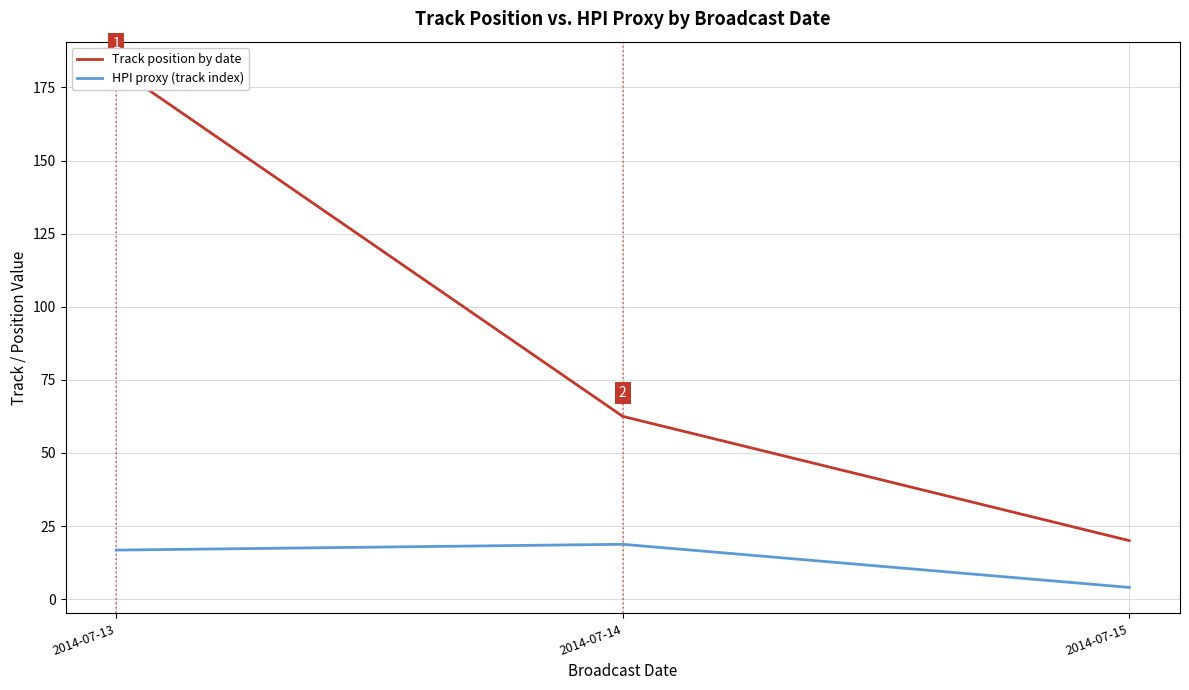

Rank the series by their maximum value, from lowest to highest.

HPI proxy (track index), Track position by date